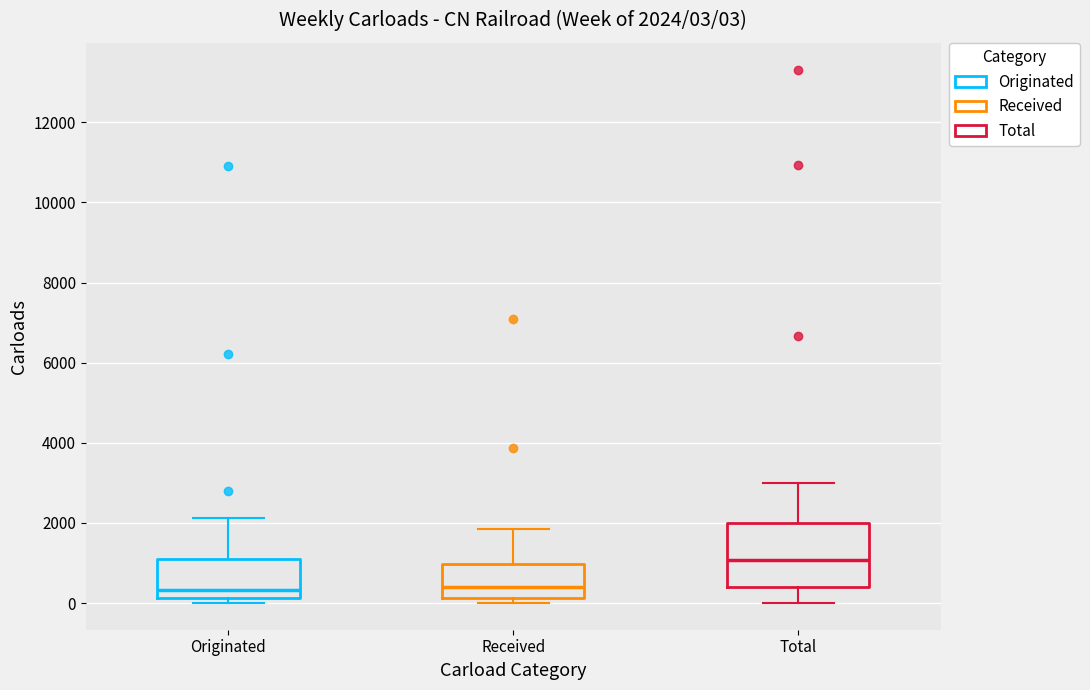

Which box is the tallest, from its lower edge to its upper edge?

Total